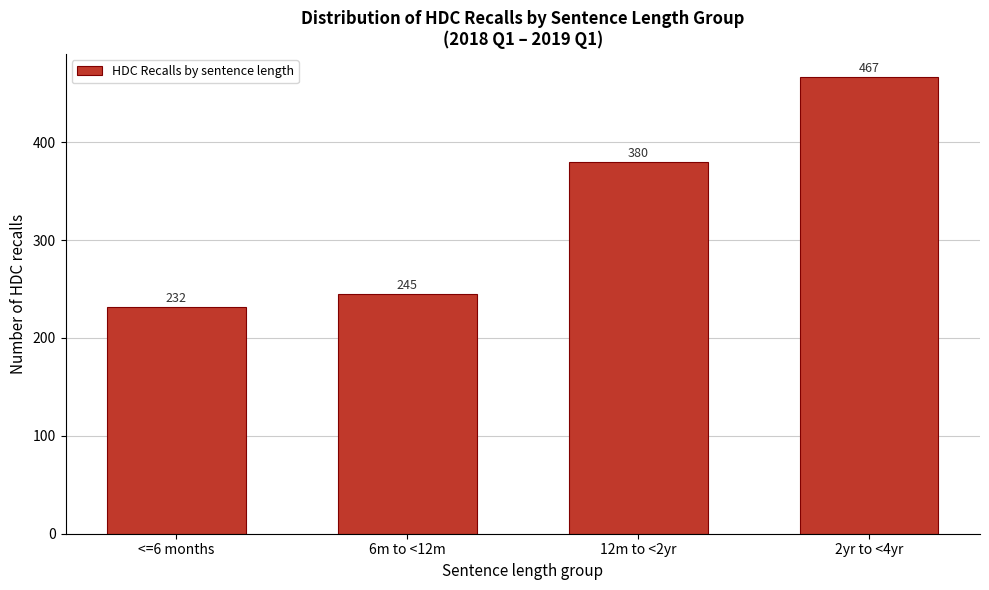

Reading left to right, transcribe all the data shown in this chart.

232	245	380	467